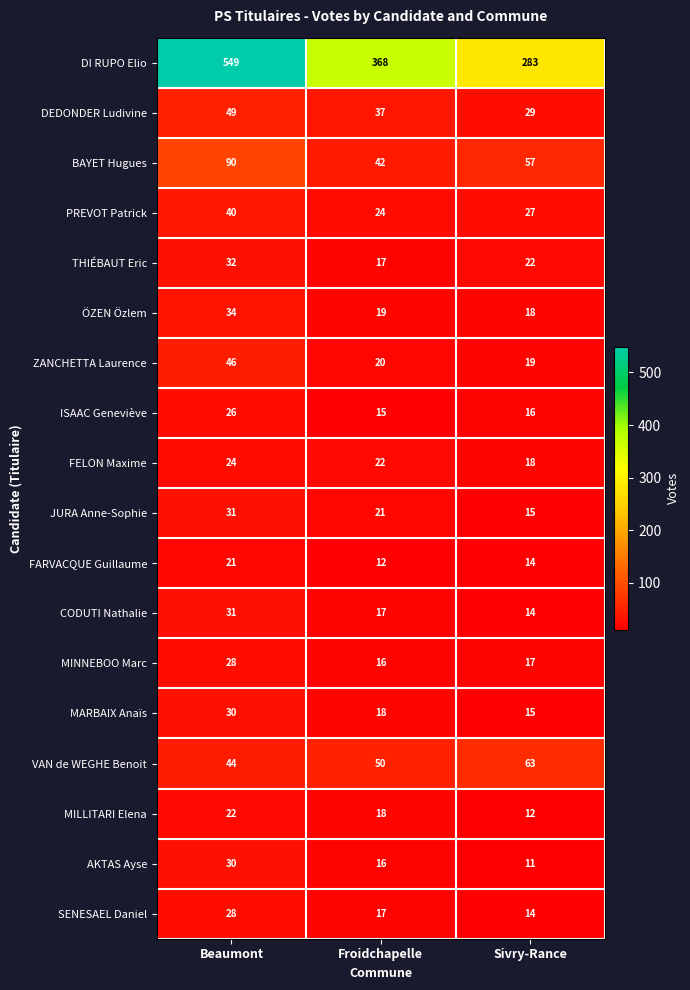

Which category has the highest value in the PREVOT Patrick series?

Beaumont